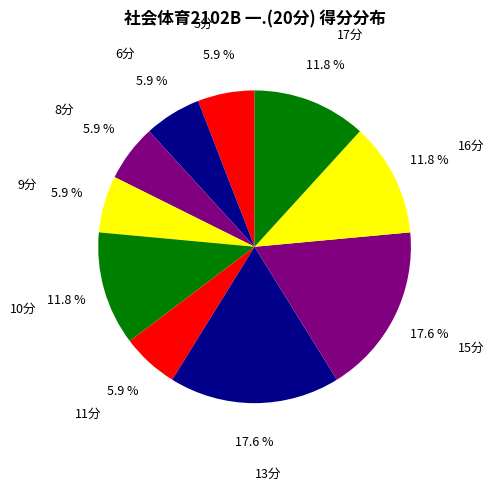

Is there a majority slice in this chart?

No